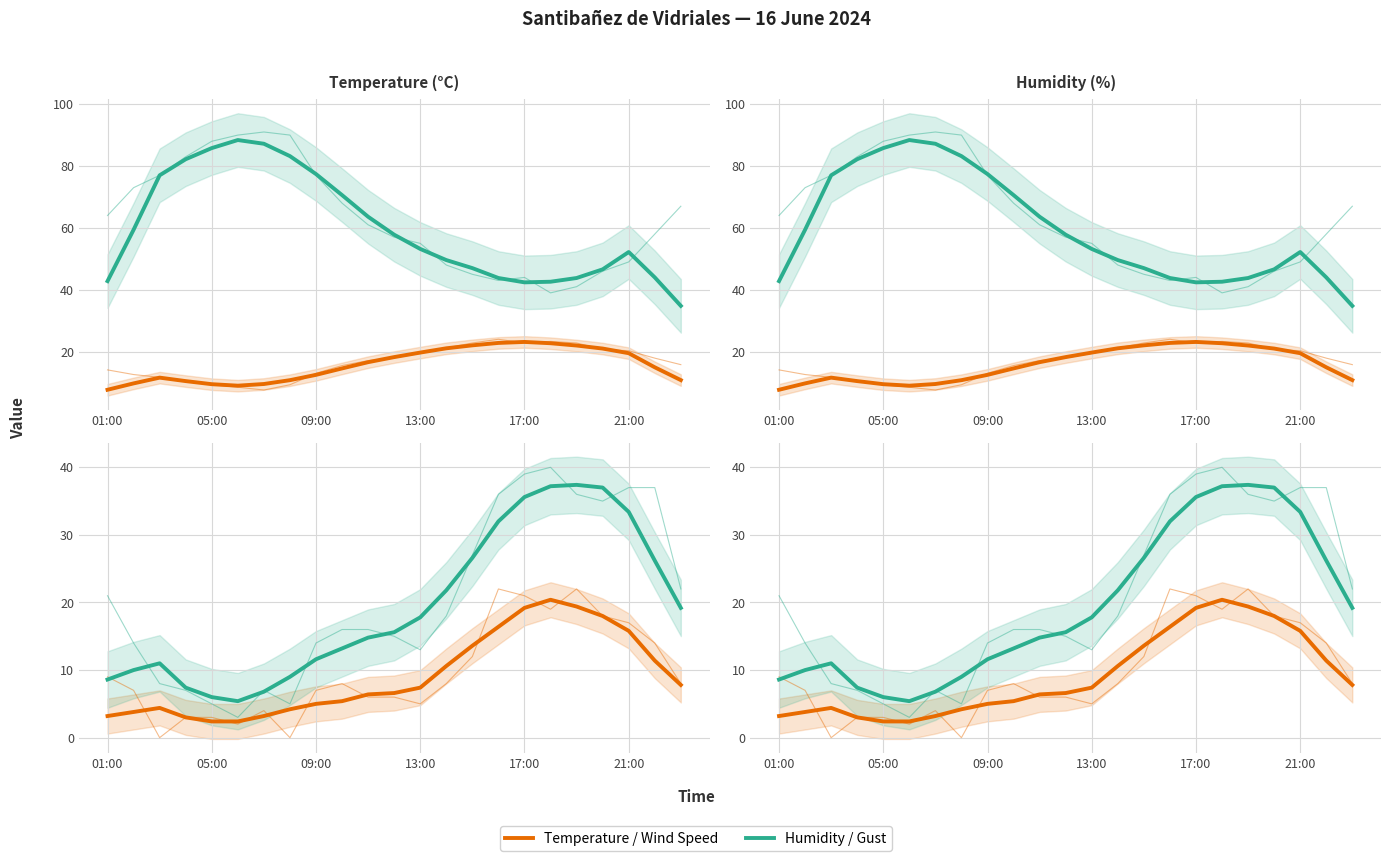

Which series changed the most between 8 and 13?

Humidity (%)